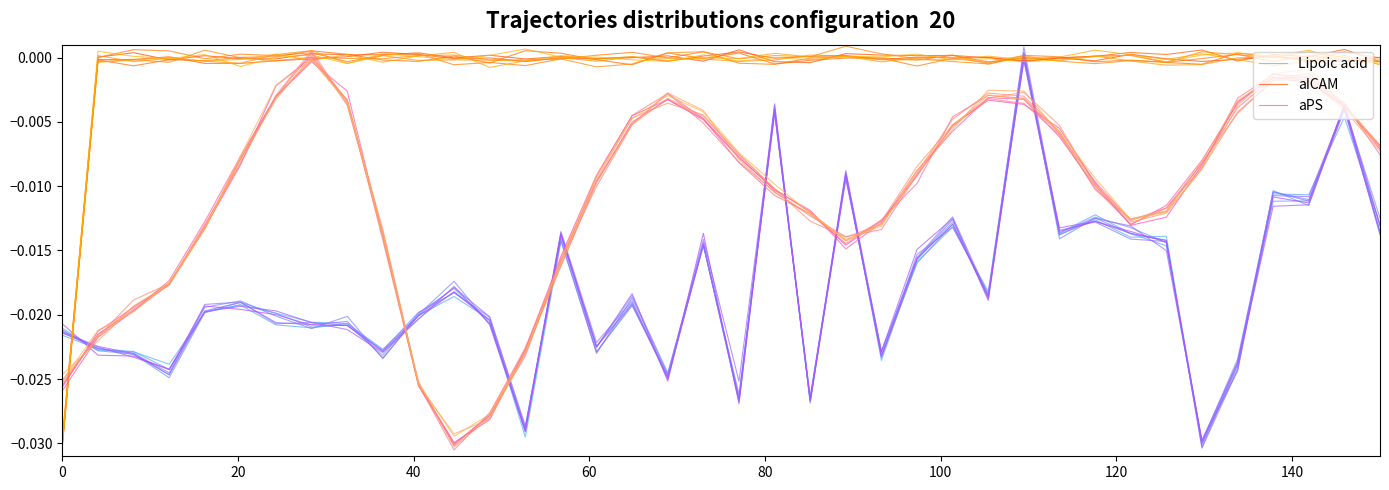

How many data points does each series have?

38